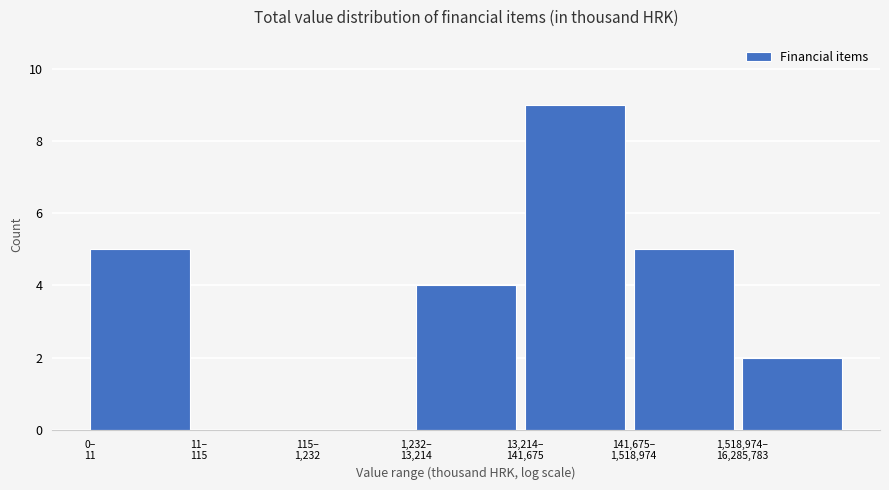

What is the sum of all values?

25